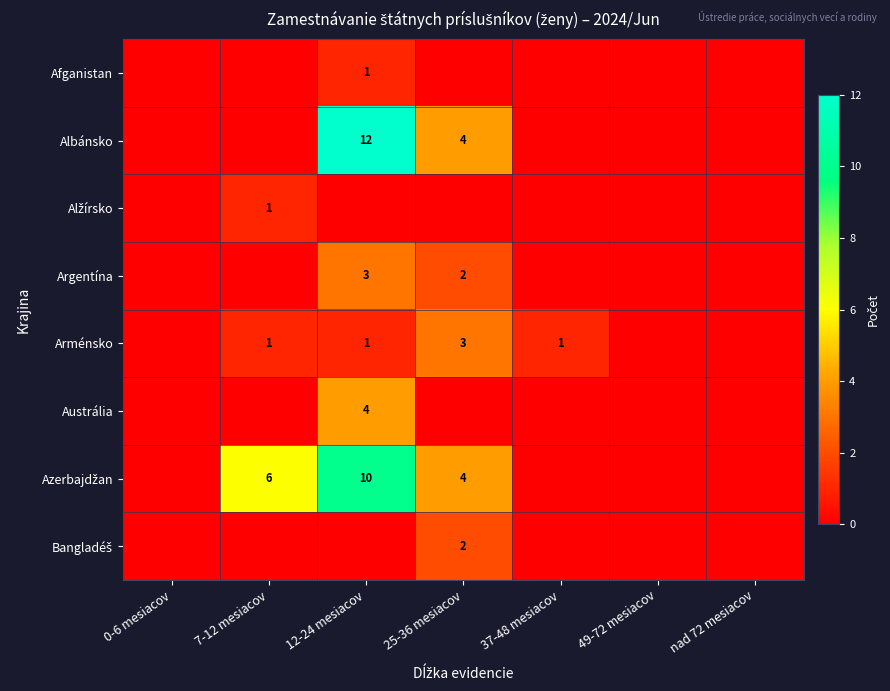

What is the sum of the Arménsko values at 49-72 mesiacov and 37-48 mesiacov?

1